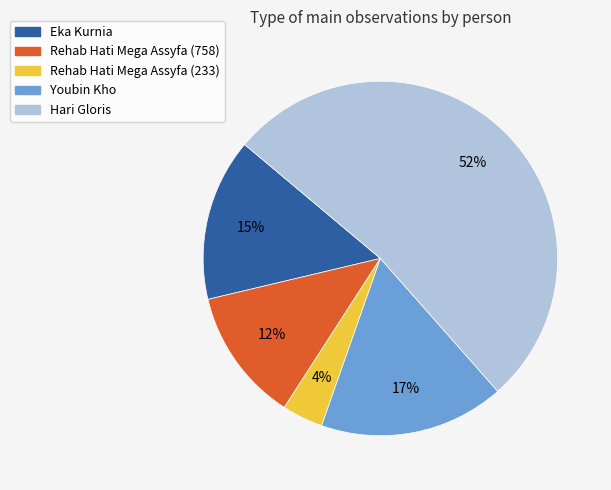

To the nearest percent, what portion does Rehab Hati Mega Assyfa (233) represent?

4%